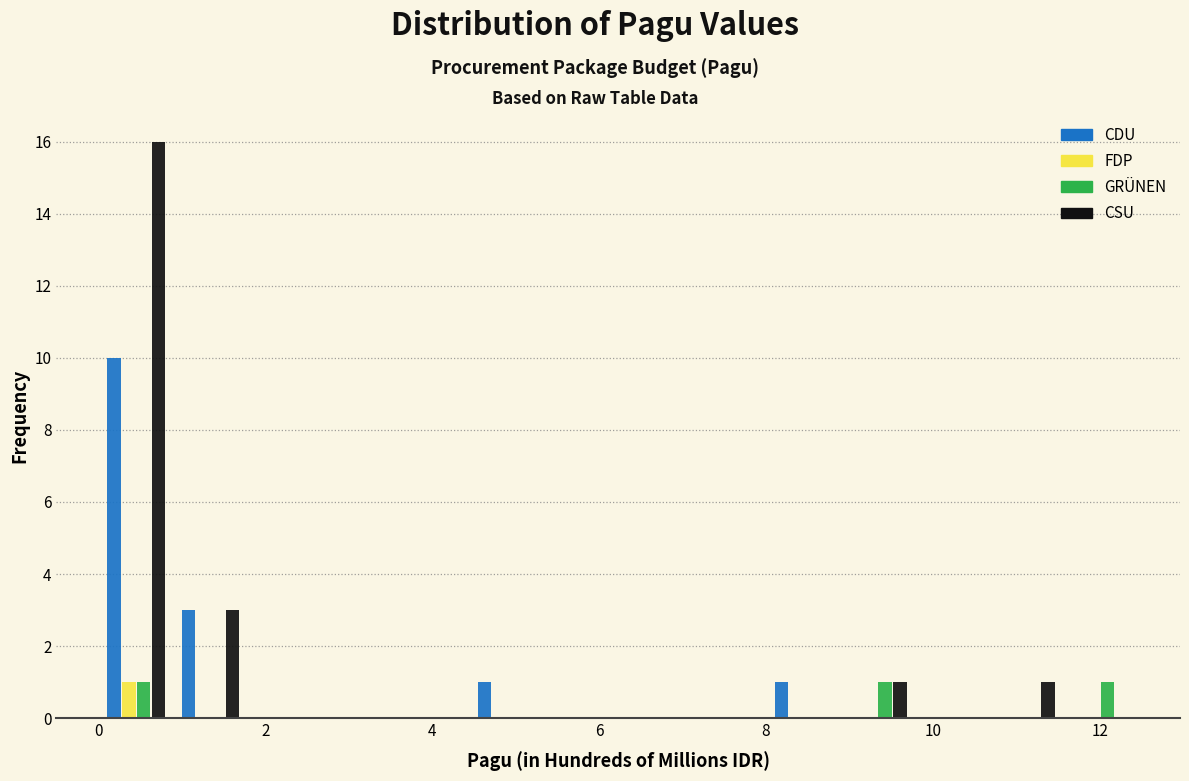

Reading left to right, list every range on the x-axis with the height of the bar of each series over it. Neither the bar edges nor the heights are printed on the chart, so give them approximately, as read against the axes.

0.0 to 0.8: CDU=10	FDP=1	GRÜNEN=1	CSU=16
0.8 to 1.8: CDU=3	FDP=0	GRÜNEN=0	CSU=3
1.8 to 2.6: CDU=0	FDP=0	GRÜNEN=0	CSU=0
2.6 to 3.6: CDU=0	FDP=0	GRÜNEN=0	CSU=0
3.6 to 4.4: CDU=0	FDP=0	GRÜNEN=0	CSU=0
4.4 to 5.4: CDU=1	FDP=0	GRÜNEN=0	CSU=0
5.4 to 6.2: CDU=0	FDP=0	GRÜNEN=0	CSU=0
6.2 to 7.2: CDU=0	FDP=0	GRÜNEN=0	CSU=0
7.2 to 8.0: CDU=0	FDP=0	GRÜNEN=0	CSU=0
8.0 to 8.8: CDU=1	FDP=0	GRÜNEN=0	CSU=0
8.8 to 9.8: CDU=0	FDP=0	GRÜNEN=1	CSU=1
9.8 to 10.6: CDU=0	FDP=0	GRÜNEN=0	CSU=0
10.6 to 11.6: CDU=0	FDP=0	GRÜNEN=0	CSU=1
11.6 to 12.4: CDU=0	FDP=0	GRÜNEN=1	CSU=0